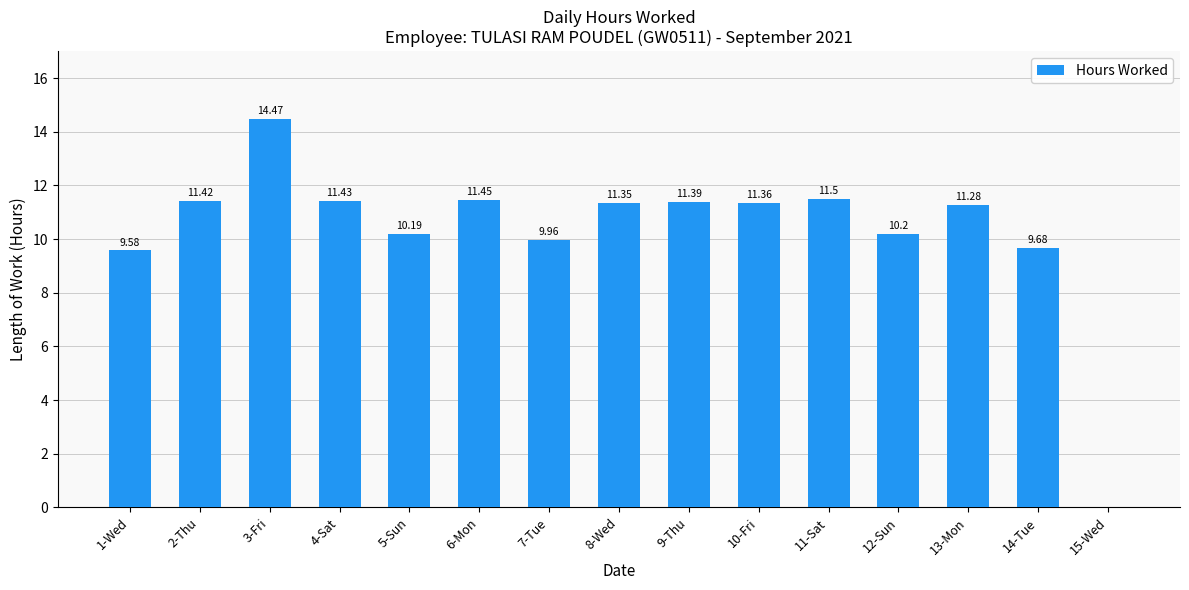

Are the bars horizontal?

No